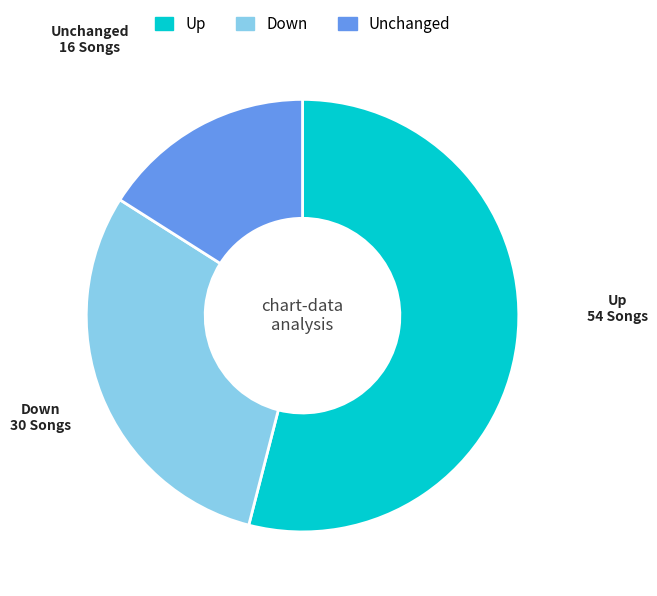

Is there any slice that represents more than half of the pie?

Yes